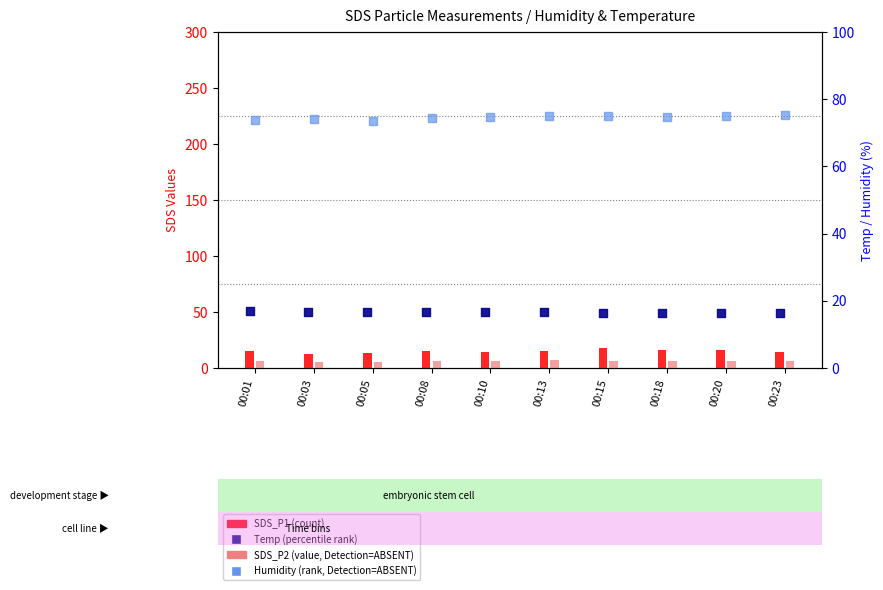

Which series has the widest spread of Y values?

SDS_P1 (count-like)